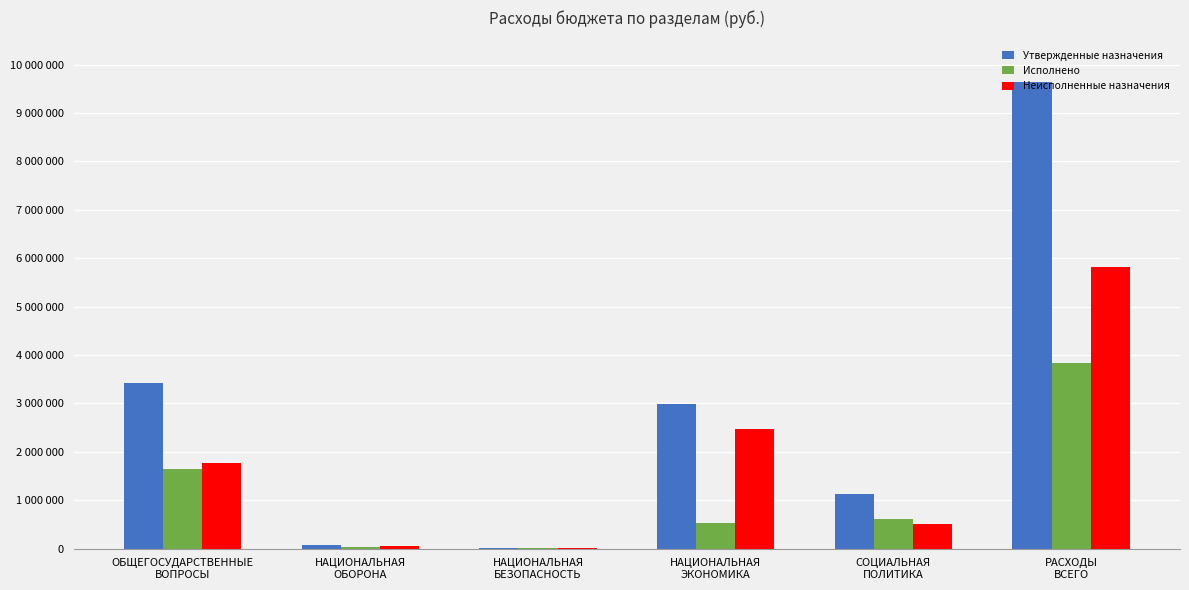

What are all the series names shown in the legend?

Утвержденные назначения, Исполнено, Неисполненные назначения